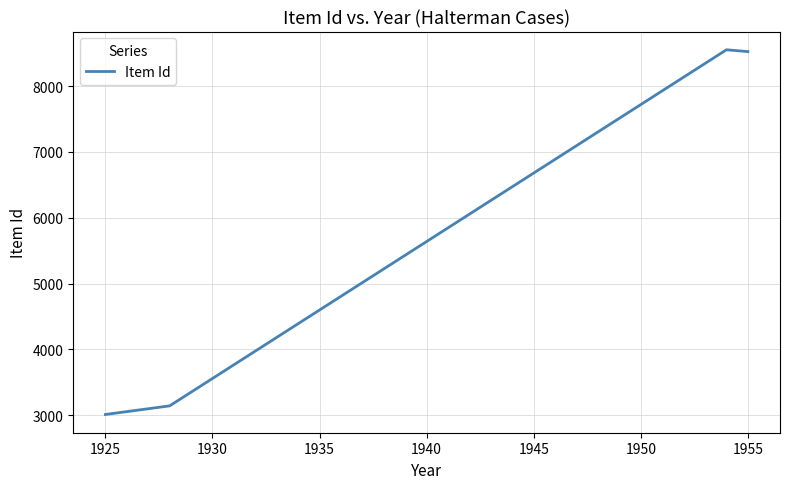

What is the difference between the maximum and second lowest values?

5413